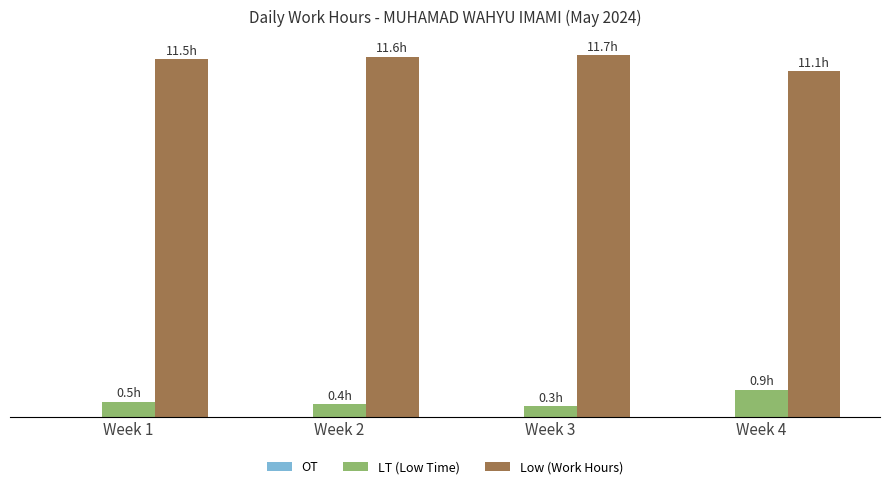

What is the sum of all Low (Work Hours) values?

45.9